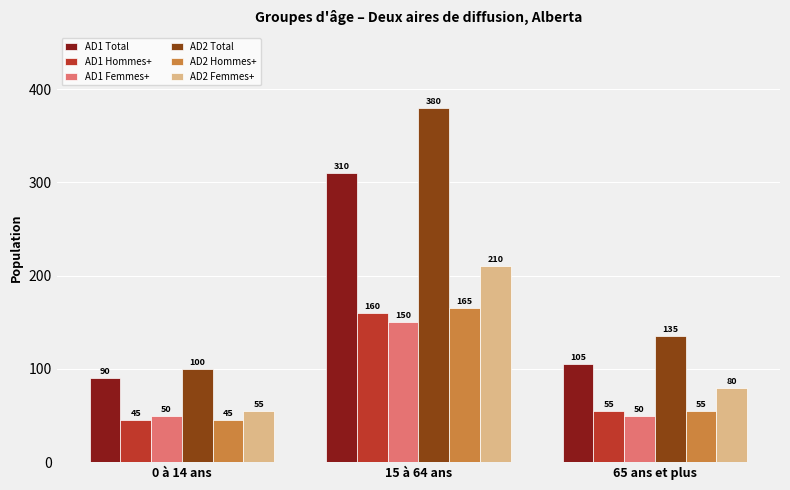

At which category is the sum across all series the highest?

15 à 64 ans